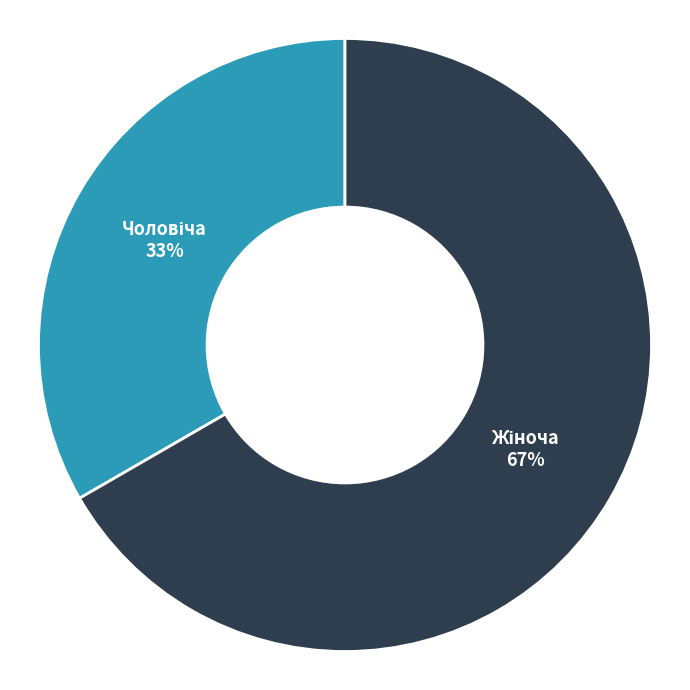

Is there any slice that represents more than half of the pie?

Yes